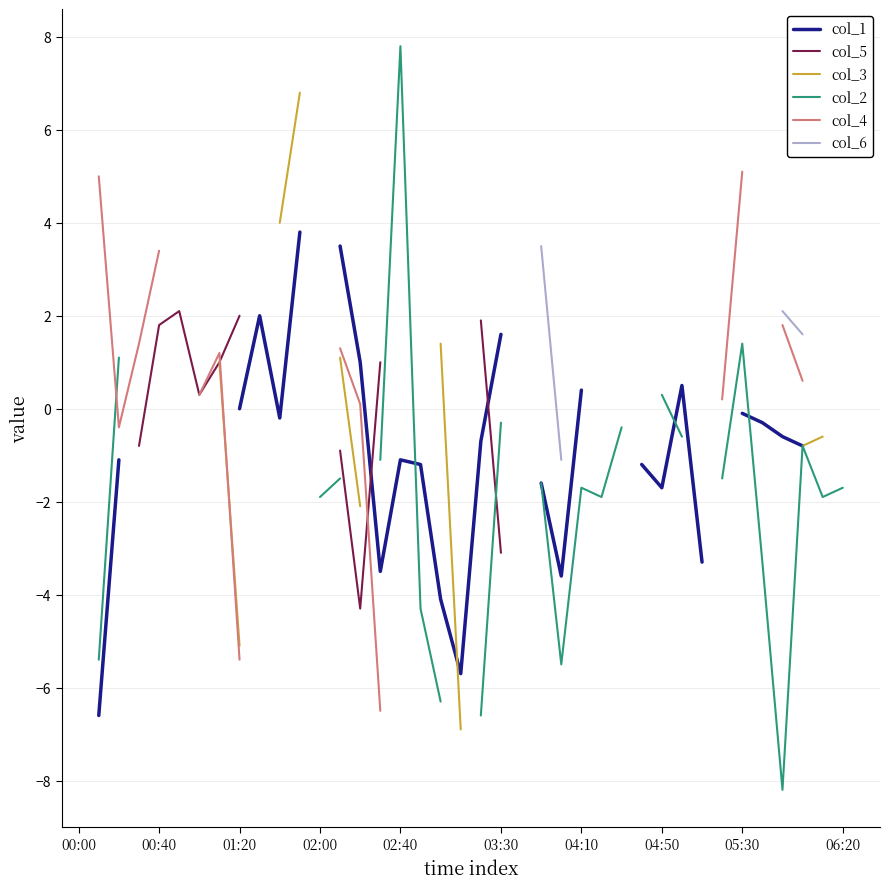

True or false: col_2 and col_3 intersect in this chart.

False